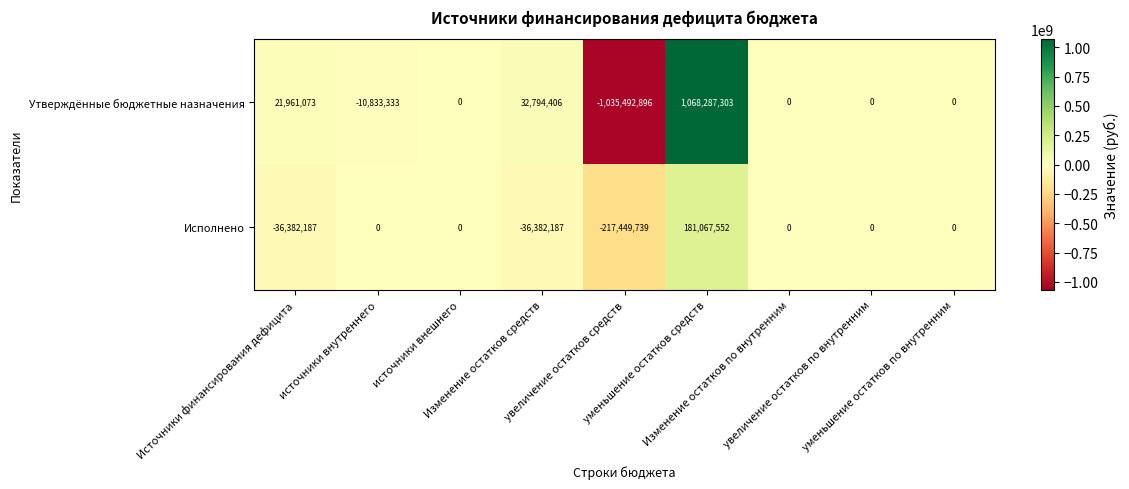

Which series has the widest spread of values?

Утверждённые бюджетные назначения